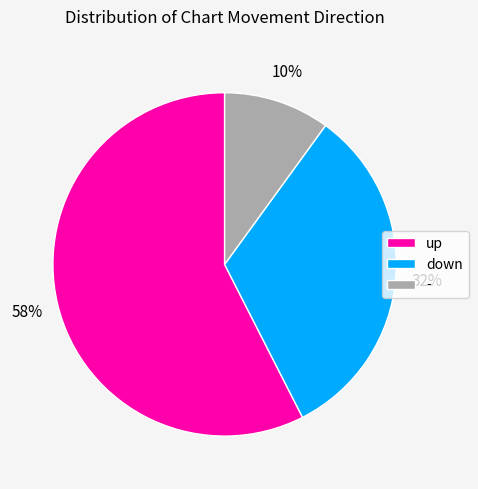

Is the sum of - and down greater than half?

No